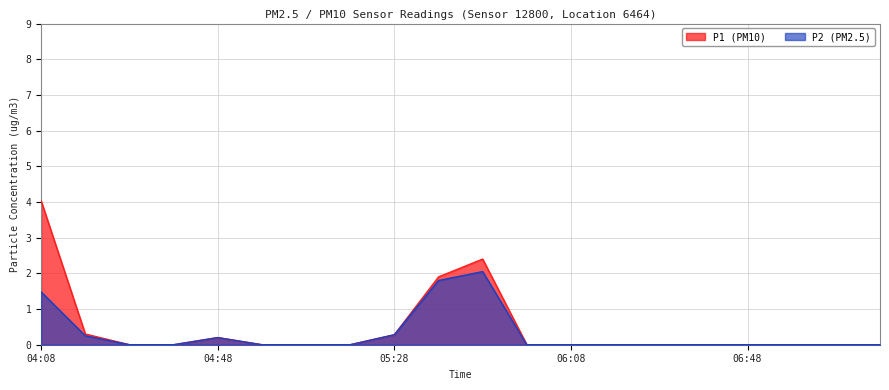

What is the average value of the P1 series?

0.5